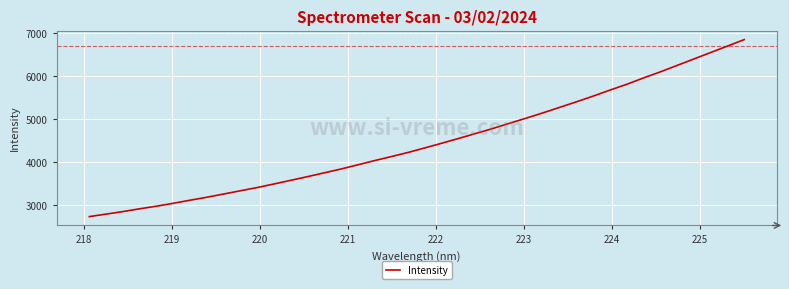

What is the difference between the maximum and minimum values?

4115.7